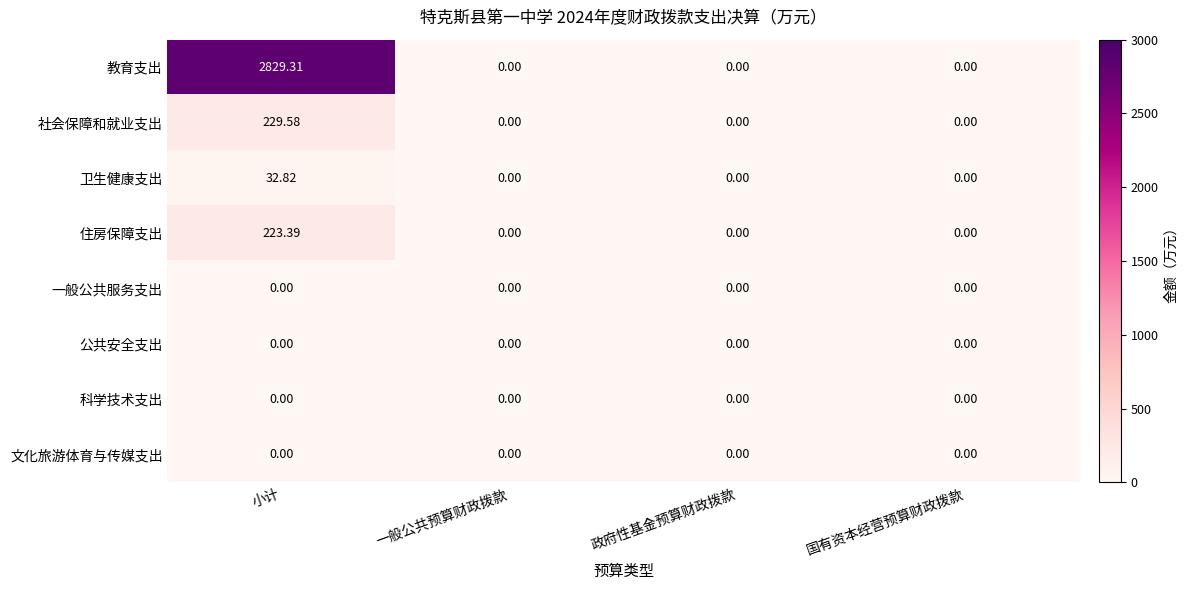

At how many categories does at least one series exceed 2794?

1